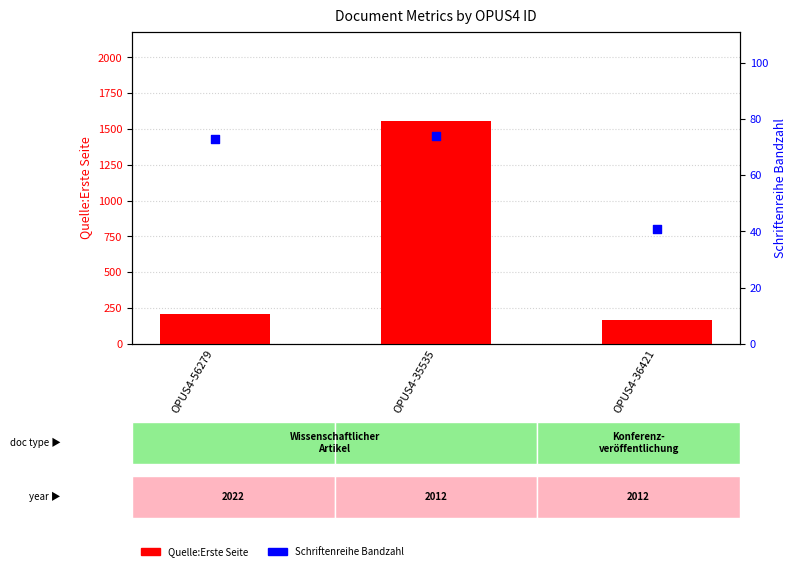

At how many categories does at least one series exceed 707?

1